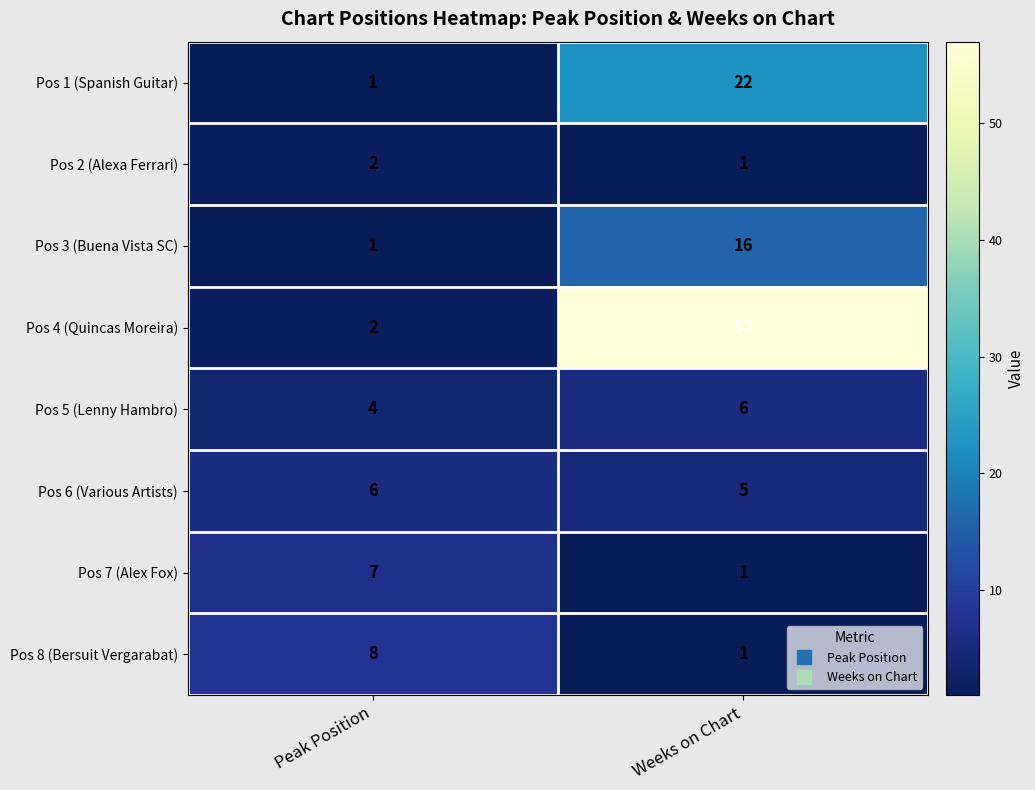

What is the average value of the Pos 5 (Lenny Hambro) series?

5